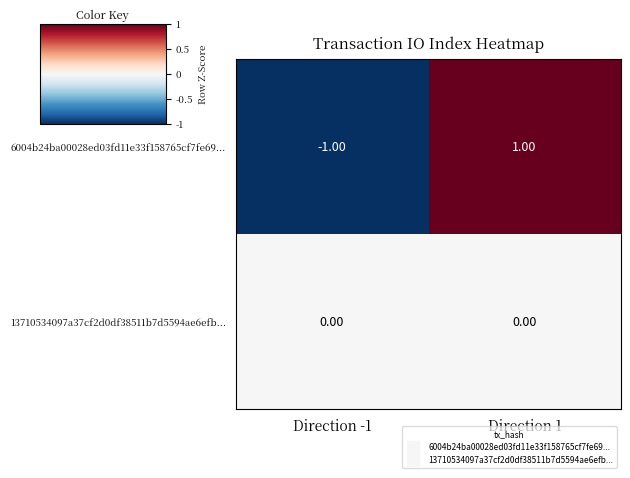

At which category does the chart reach its peak across all series?

Direction 1